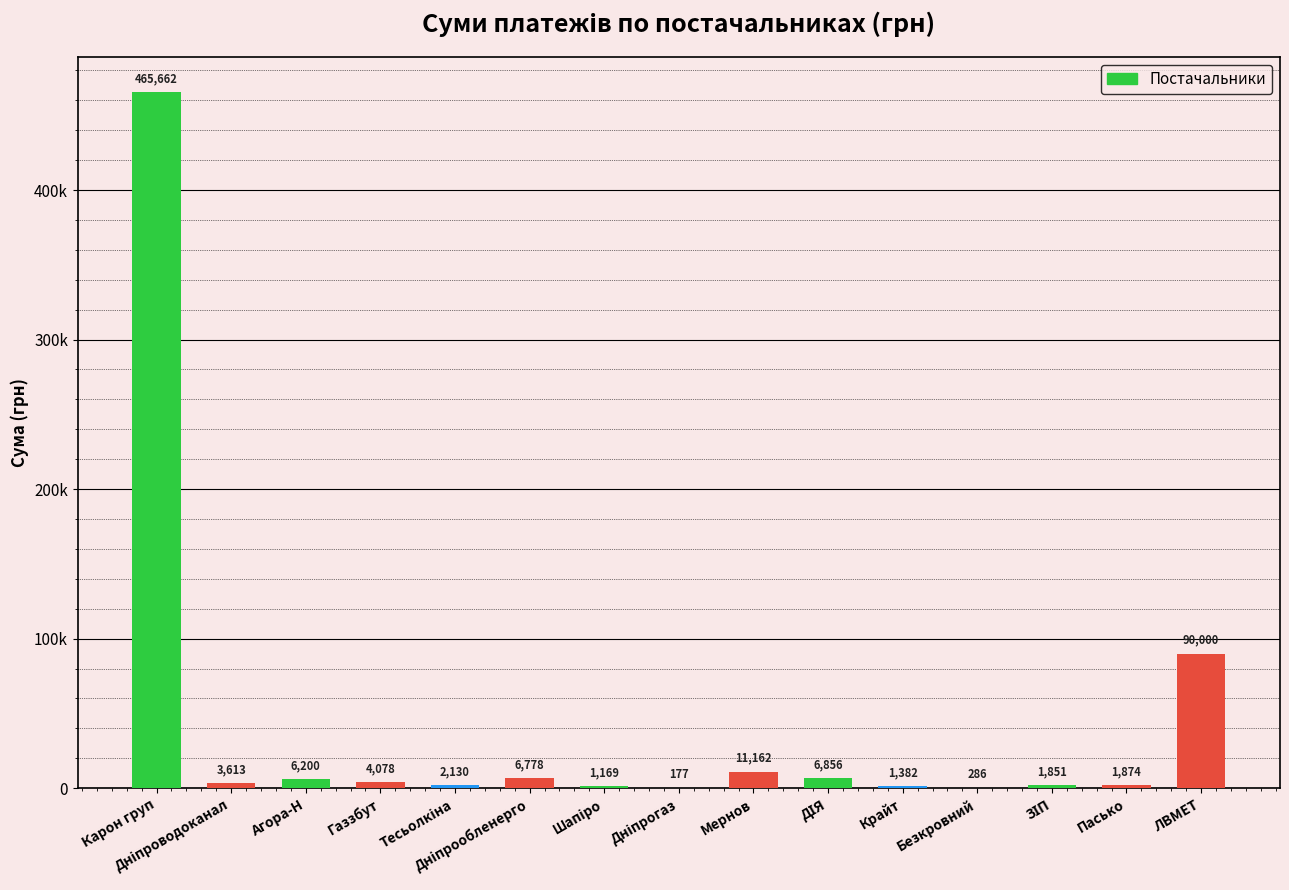

How many values are below 3612?

7